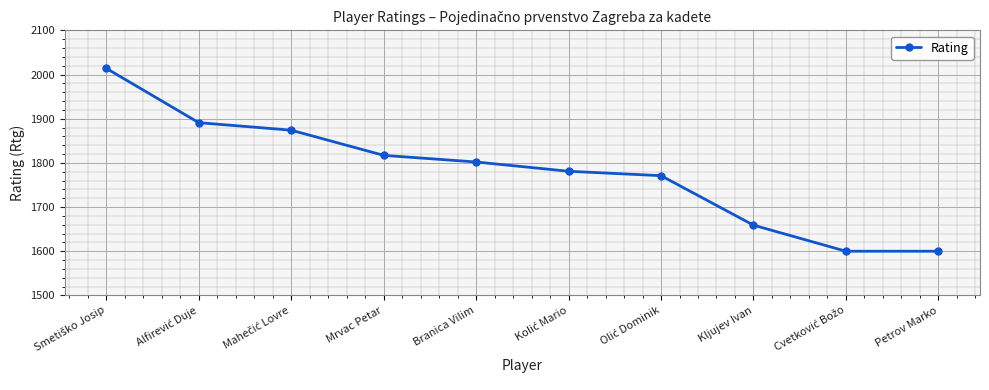

What is the label of the 1st point from the right?

Petrov Marko